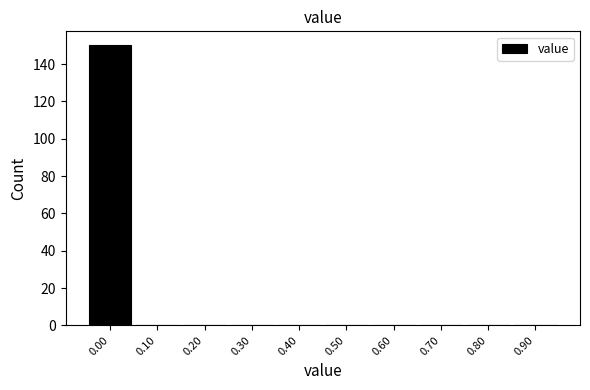

How tall is the bar that spans -0.05 to 0.05 on the x-axis? The values are not printed on the chart, so give them approximately, as read against the axis.

150